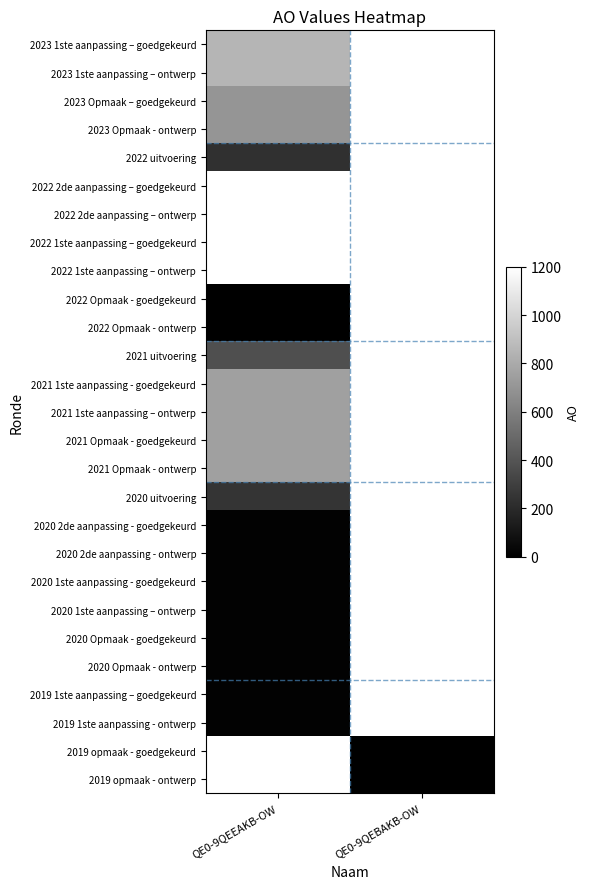

Which label corresponds to the largest value in the chart?

QE0-9QEEAKB-OW